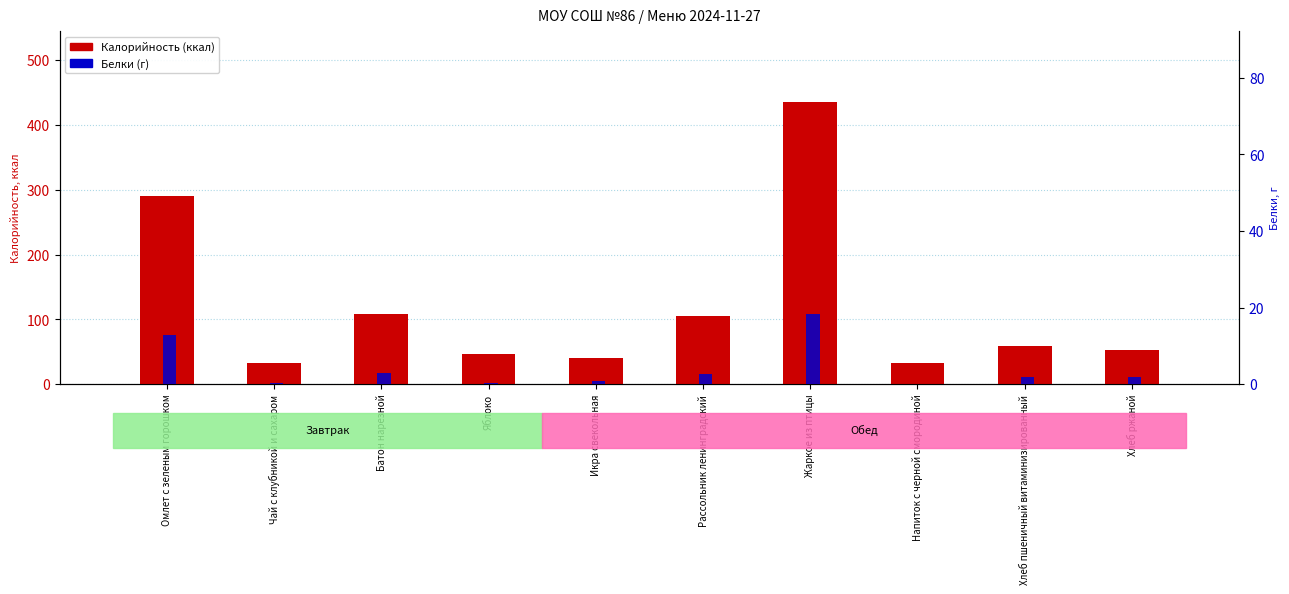

List the labels in order of Калорийность (ккал) value, smallest first.

Напиток с черной смородиной, Чай с клубникой и сахаром, Икра свекольная, Яблоко, Хлеб ржаной, Хлеб пшеничный витаминизированный, Рассольник ленинградский, Батон нарезной, Омлет с зеленым горошком, Жаркое из птицы